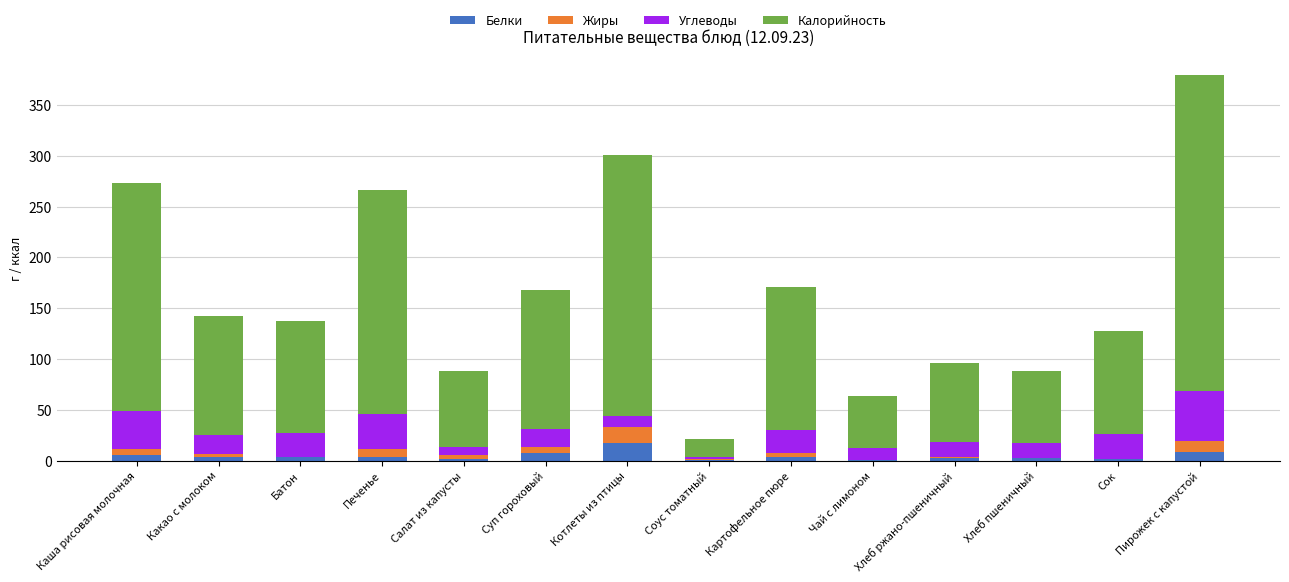

How many distinct data groups are displayed?

4